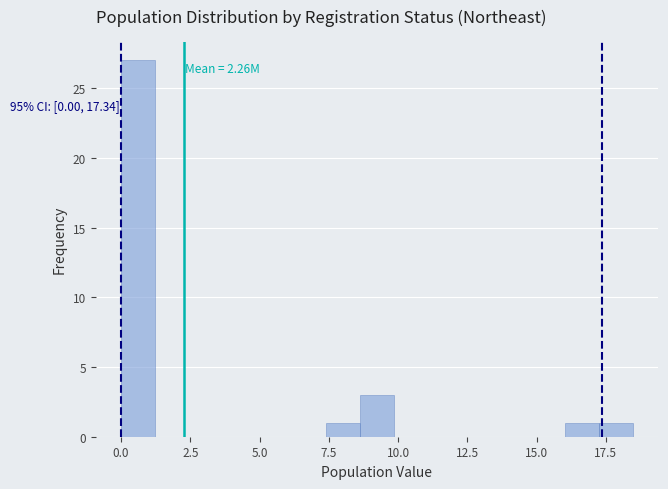

Read against the x-axis, roughly where is the centre of the tallest bar?

0.5